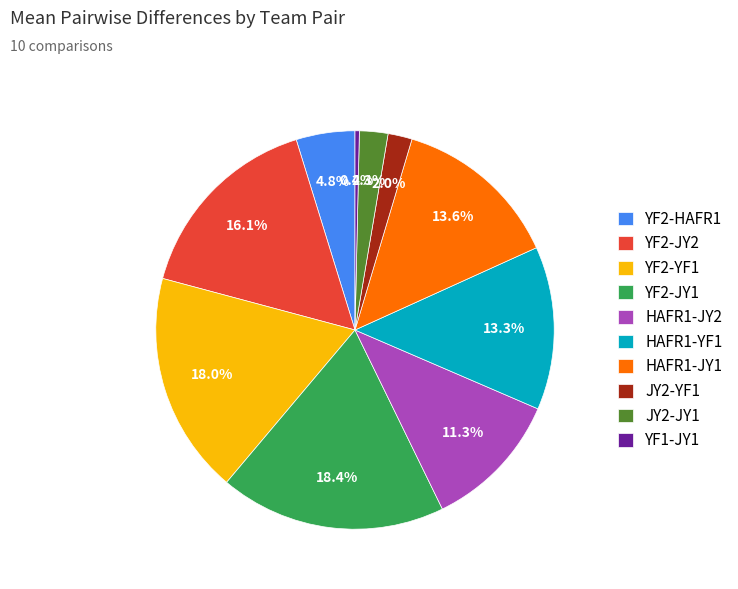

Between YF1-JY1 and YF2-JY2, which is larger?

YF2-JY2